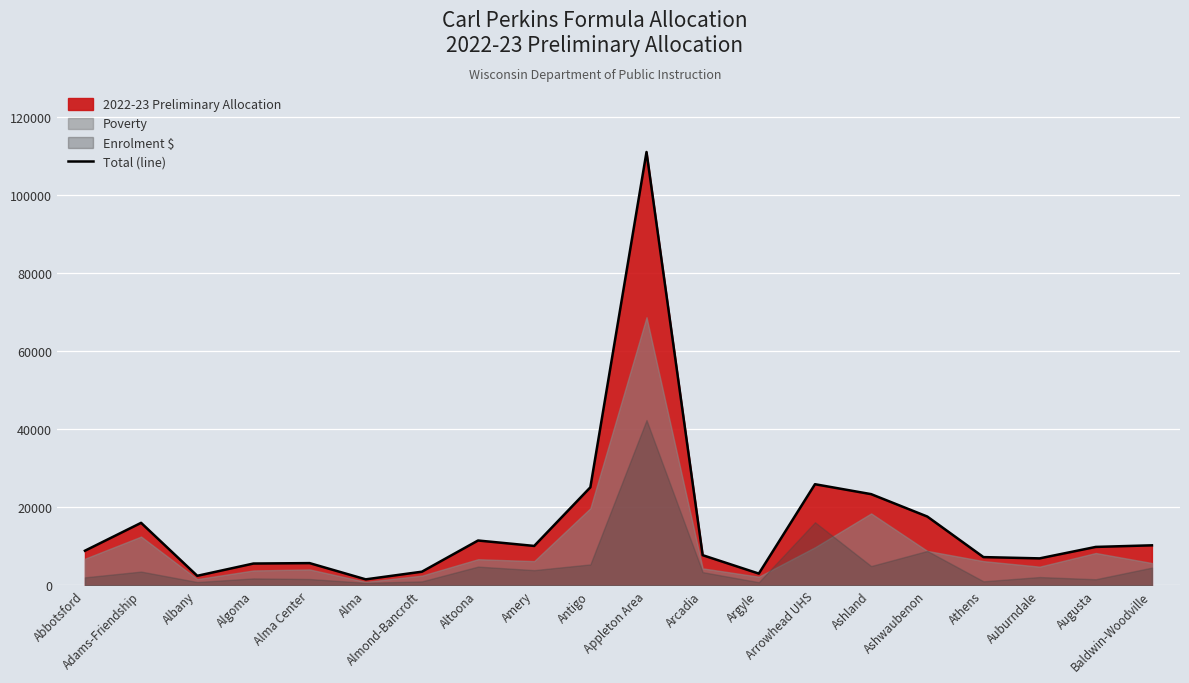

What is the minimum value shown in the chart?

1532